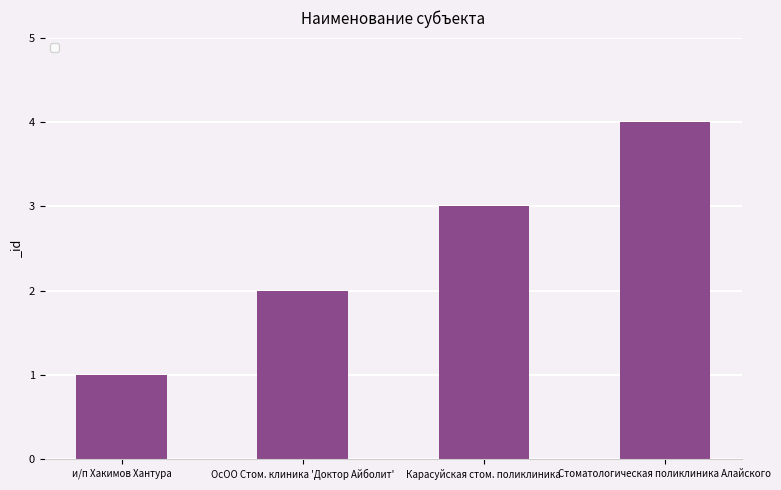

How many values are between 2 and 4?

3